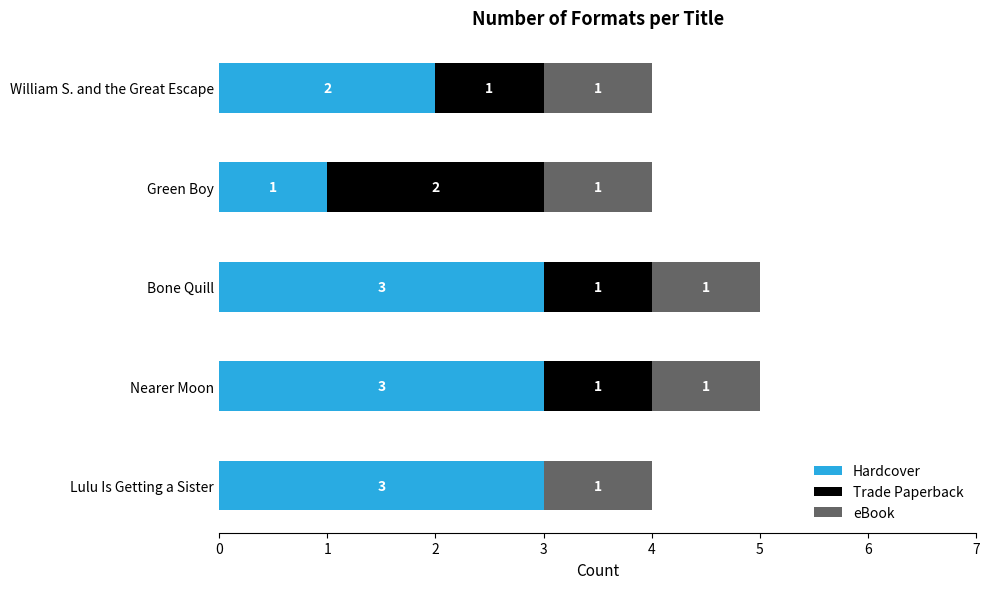

What is the sum of all Hardcover values?

12